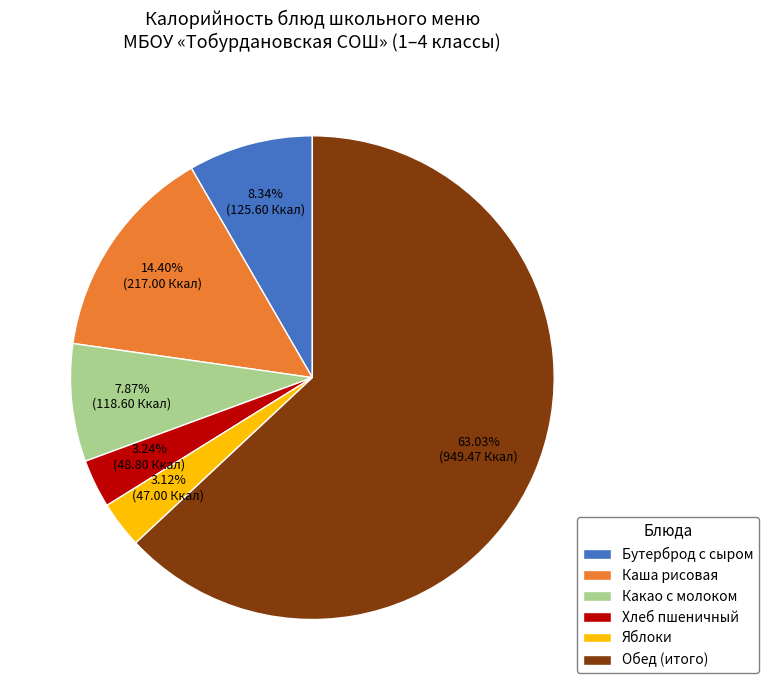

Is there any slice that represents more than half of the pie?

Yes